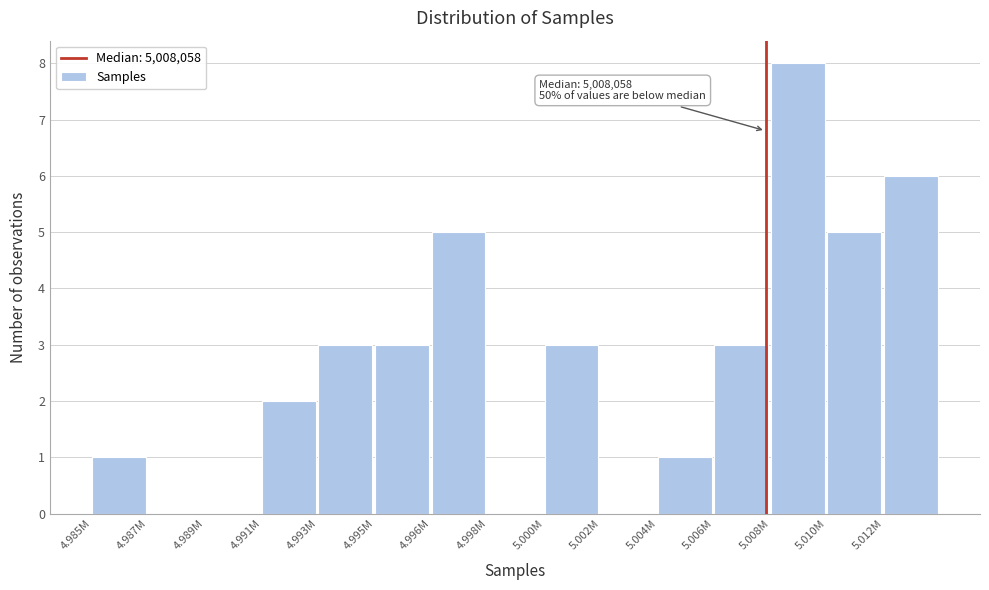

Reading left to right, what are all the values shown in this chart?

4.985M=1	4.987M=0	4.989M=0	4.991M=2	4.993M=3	4.995M=3	4.996M=5	4.998M=0	5.000M=3	5.002M=0	5.004M=1	5.006M=3	5.008M=8	5.010M=5	5.012M=6